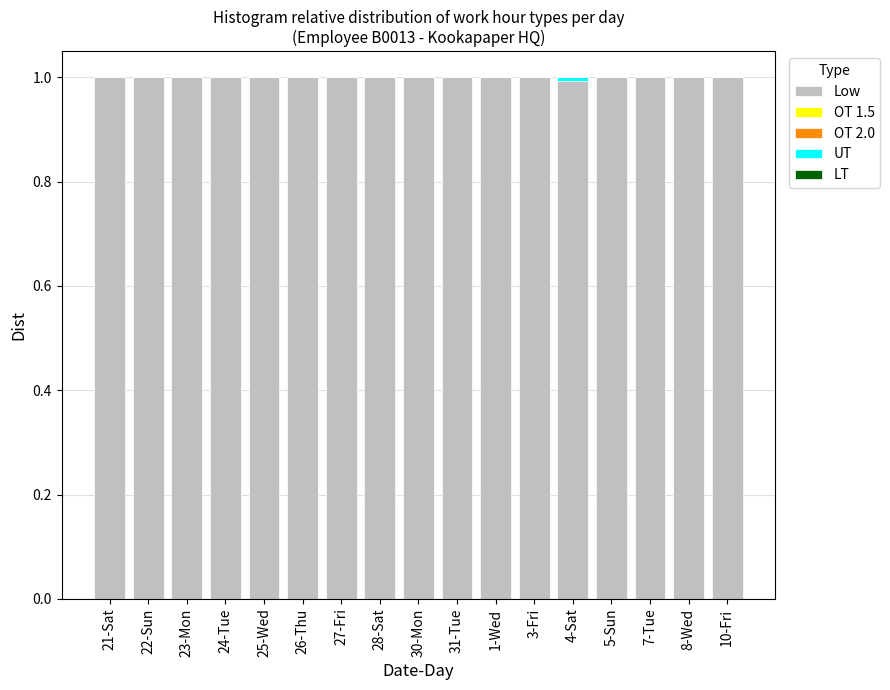

True or false: Low has a value of 1.4 at 30-Mon.

False